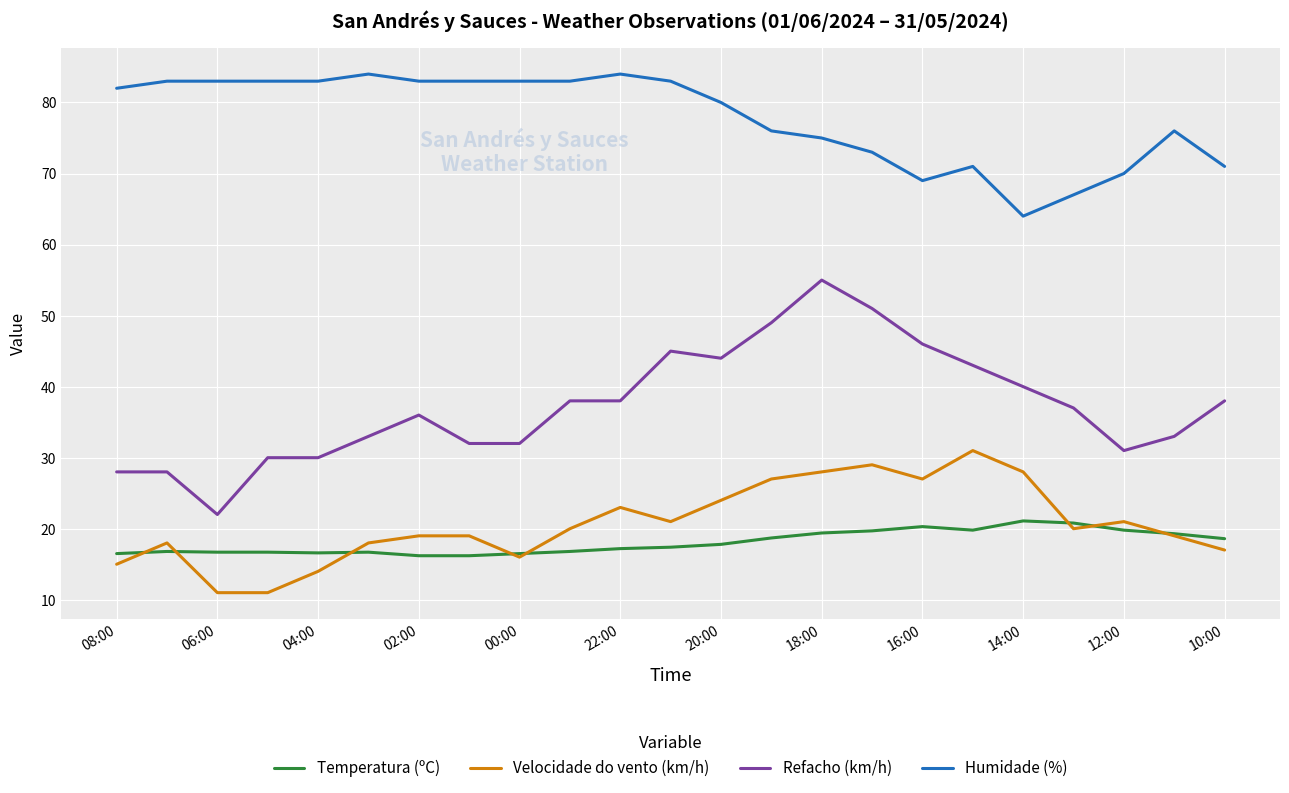

What are all the series names shown in the legend?

Temperatura (ºC), Velocidade do vento (km/h), Refacho (km/h), Humidade (%)